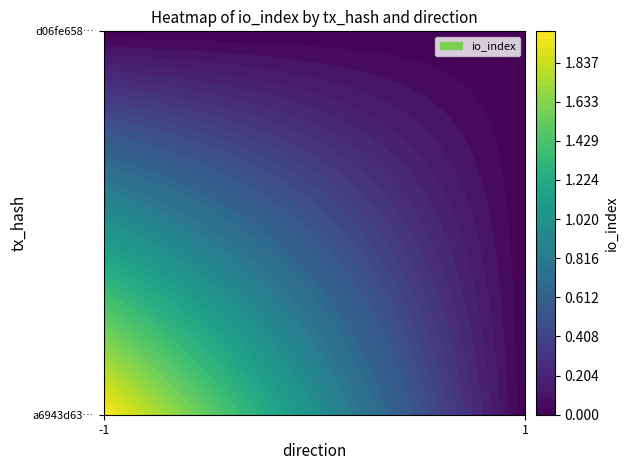

How many categories are shown in the chart?

2